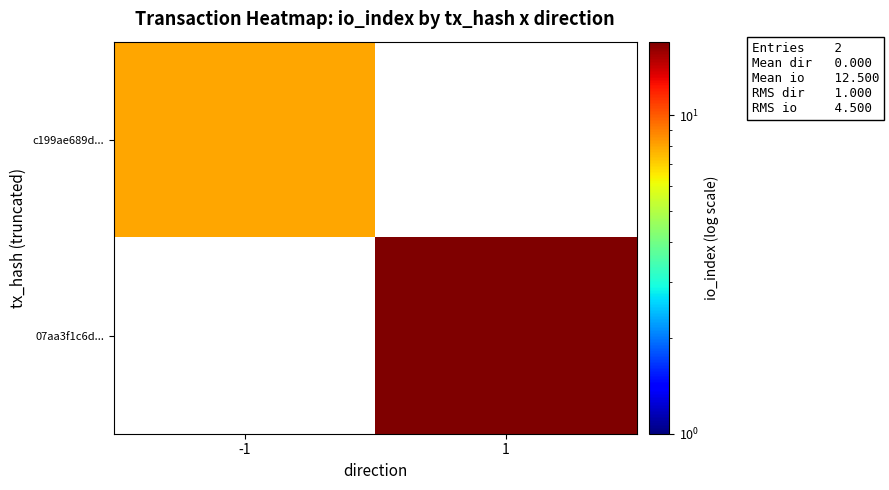

Which category has the lowest value in the c199ae689d... series?

-1